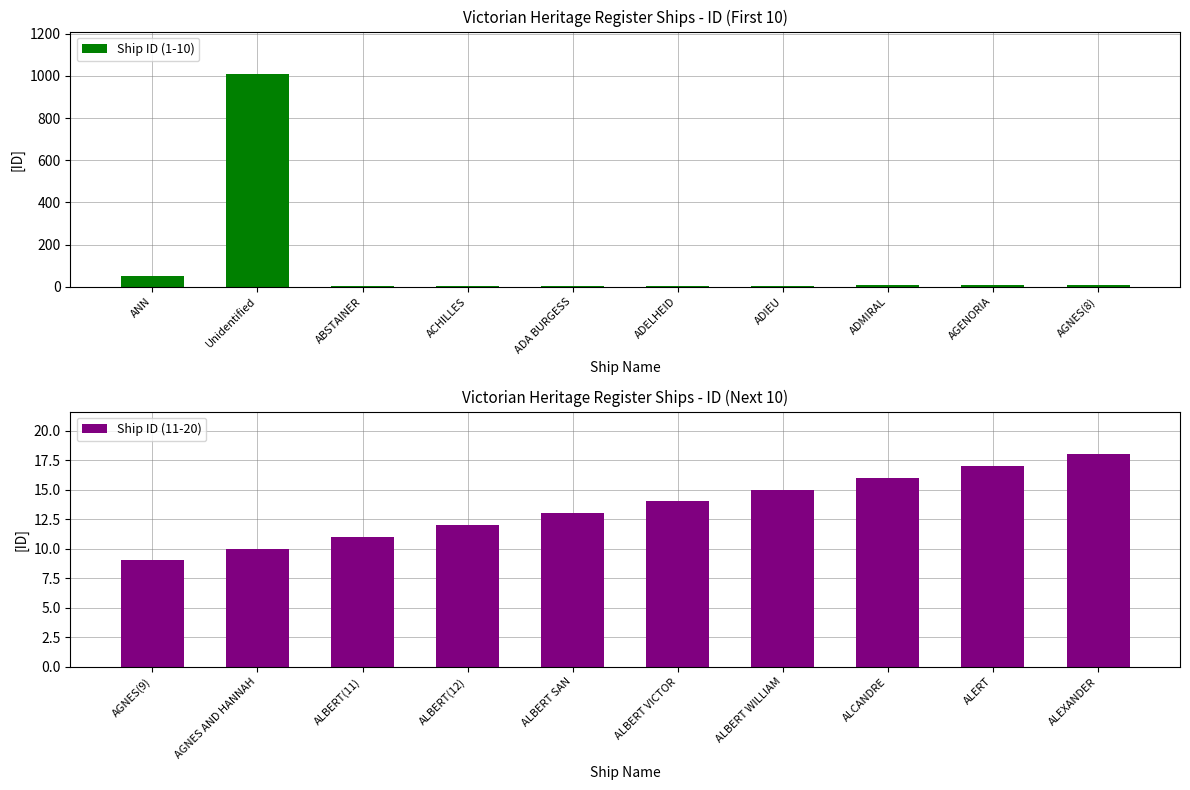

What is the value of the Ship ID (1-10) bar at the 2nd from the left?

1009